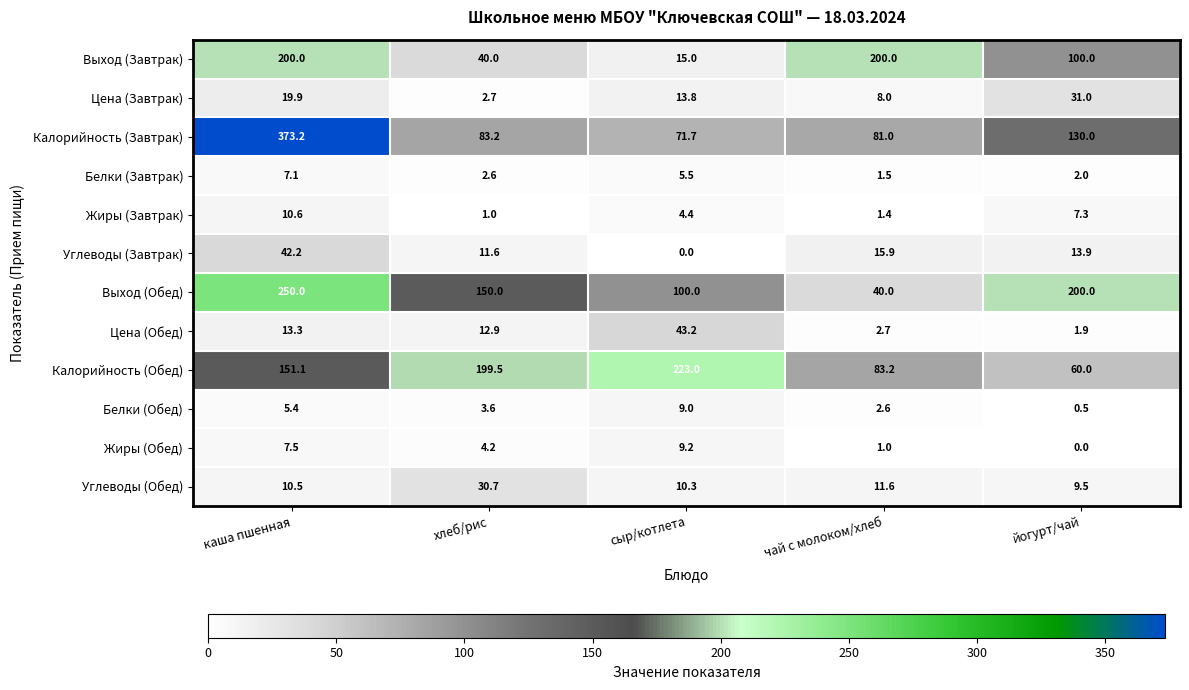

What is the highest value of the Цена (Завтрак) series?

31.0